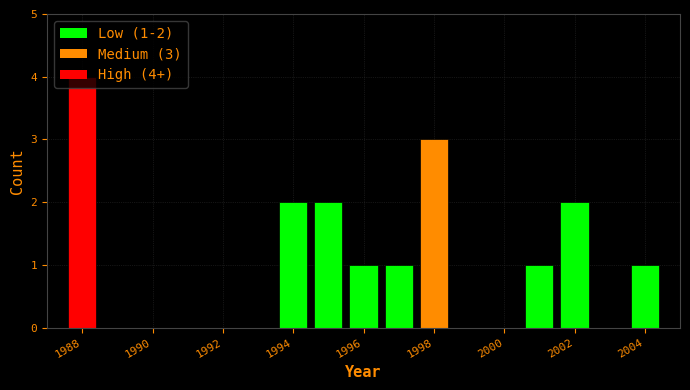

Over which range of the x-axis is the bar tallest?

1987.5 to 1988.5